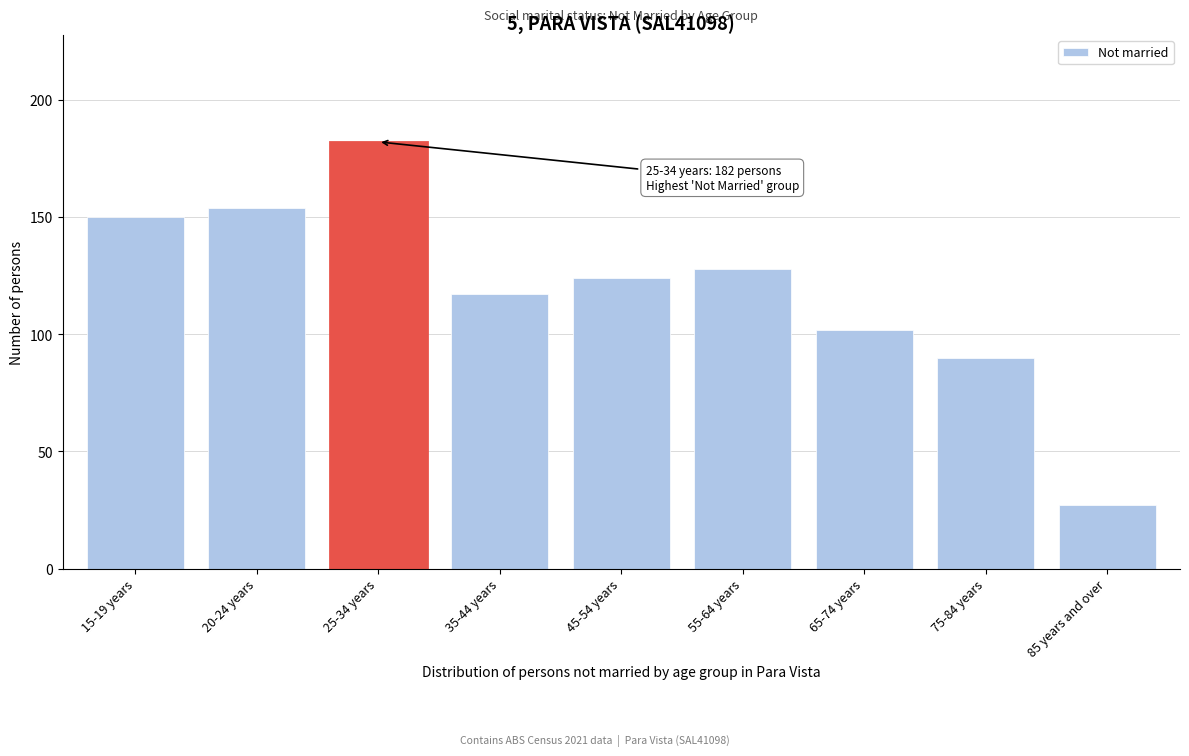

Reading left to right, extract all data points from this chart.

150	154	182	117	124	128	102	90	27